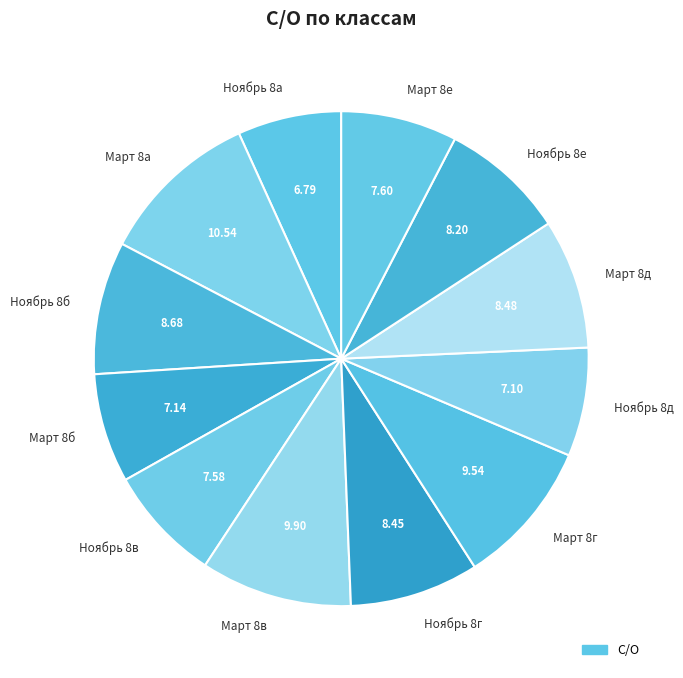

Is the sum of Ноябрь 8е and Ноябрь 8г greater than half?

No